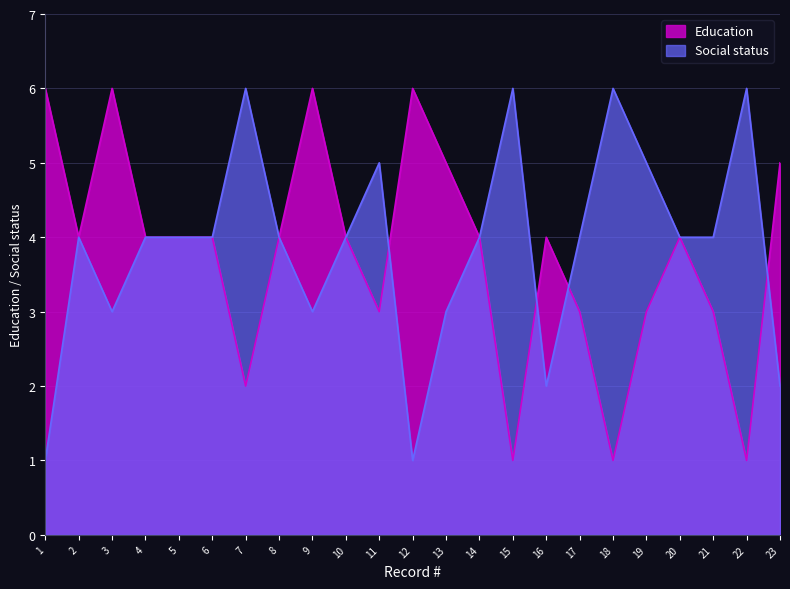

What is the value of the Education point at the 23rd from the left?

5